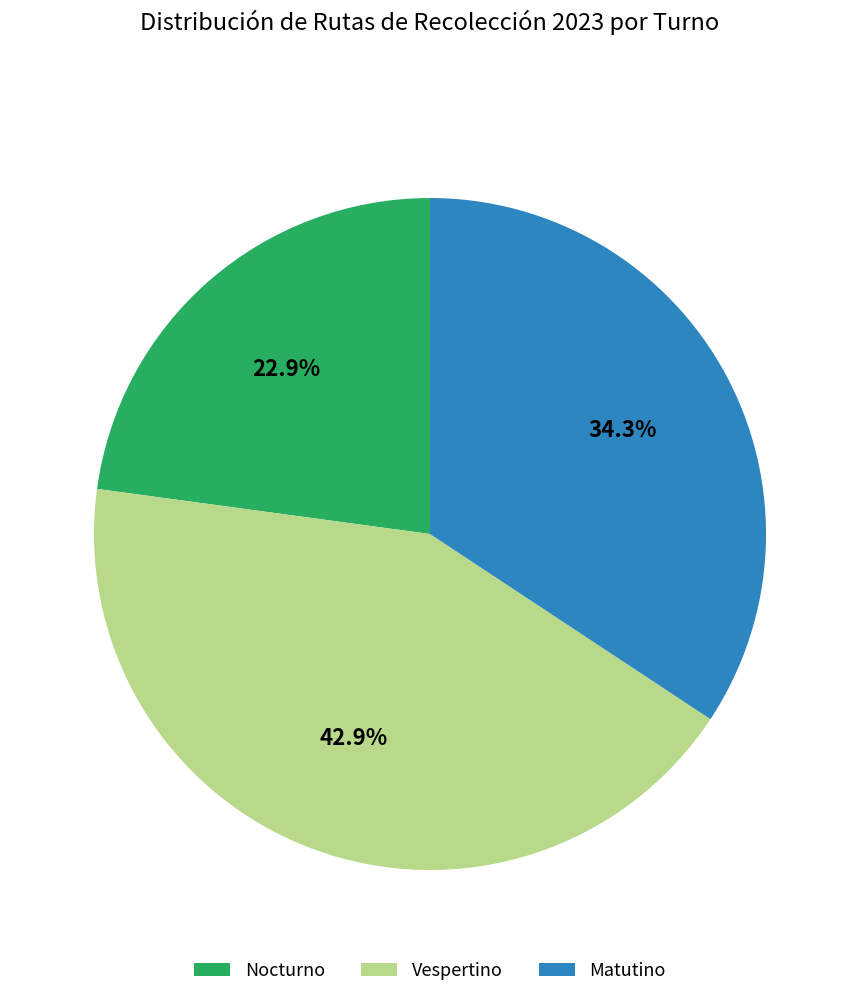

Approximately how many times larger is the value at Matutino compared to Vespertino?

0.8